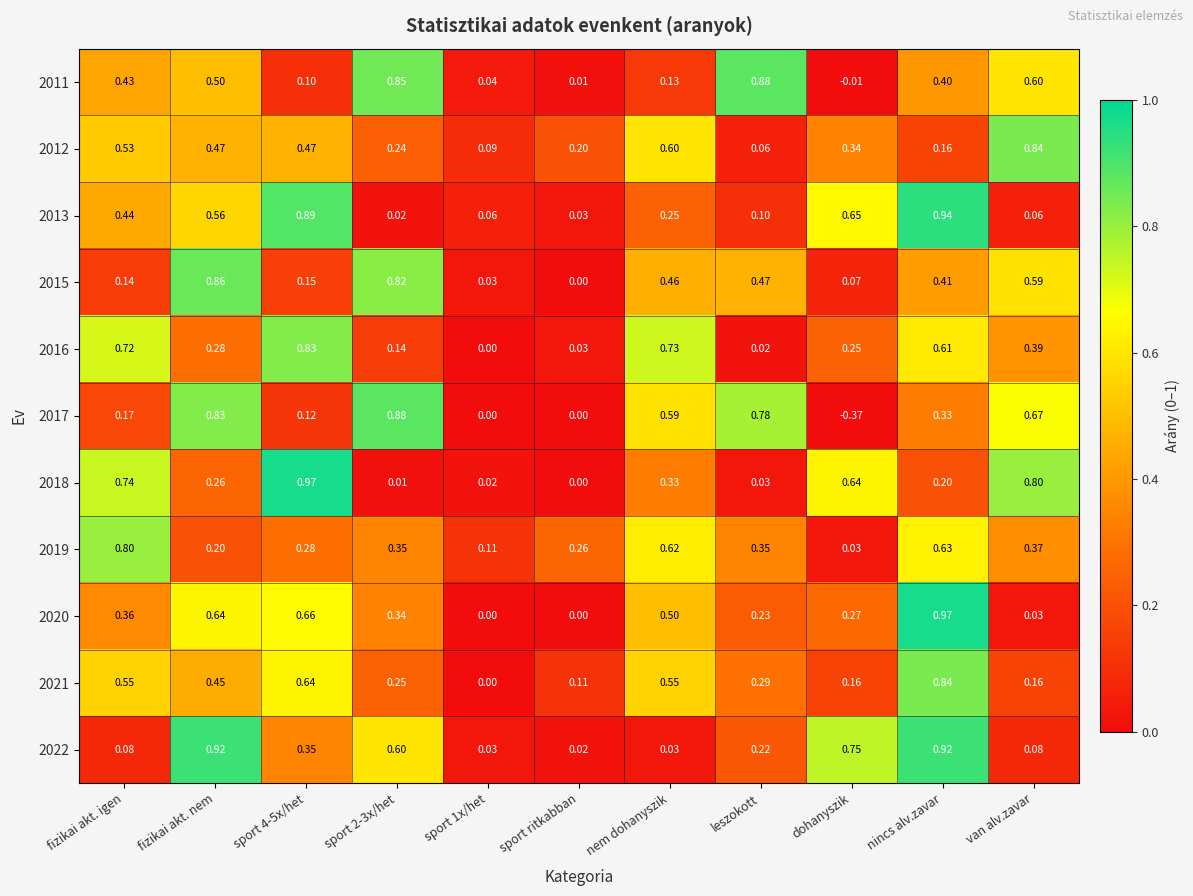

Is the value of 2015 at sport 4-5x/het greater than the value of 2020 at dohanyszik?

No